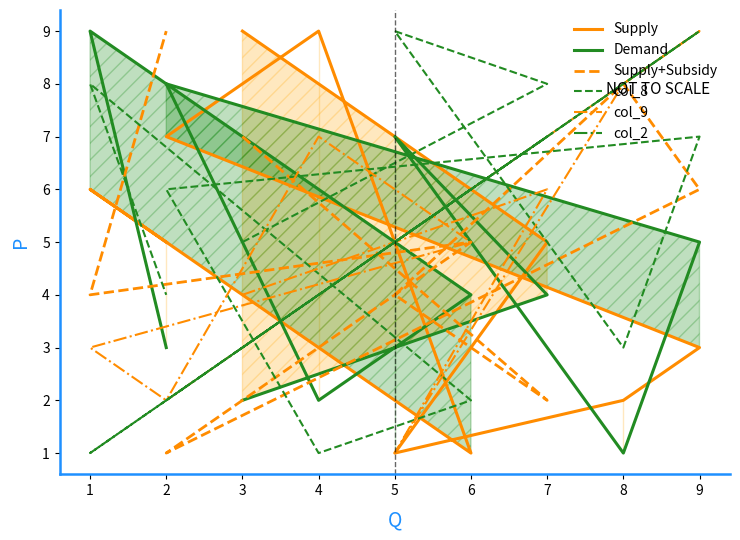

What is the total value across all series at 1?

31